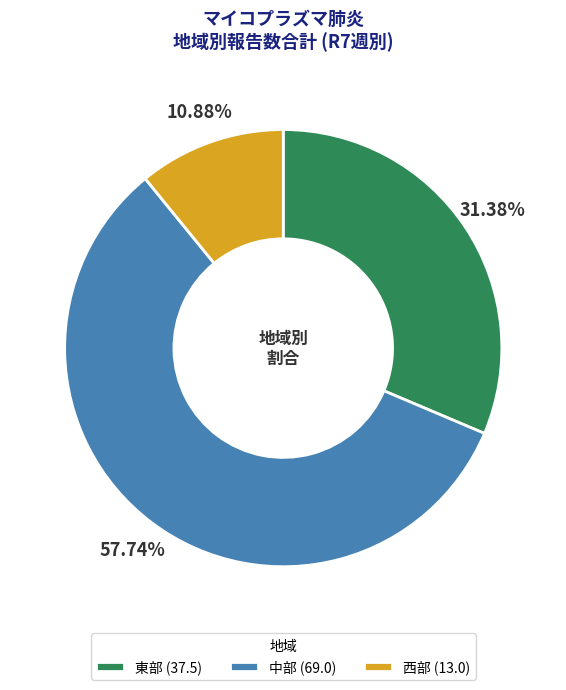

Do 東部 (37.5) and 中部 (69.0) together represent more than half of the pie?

Yes